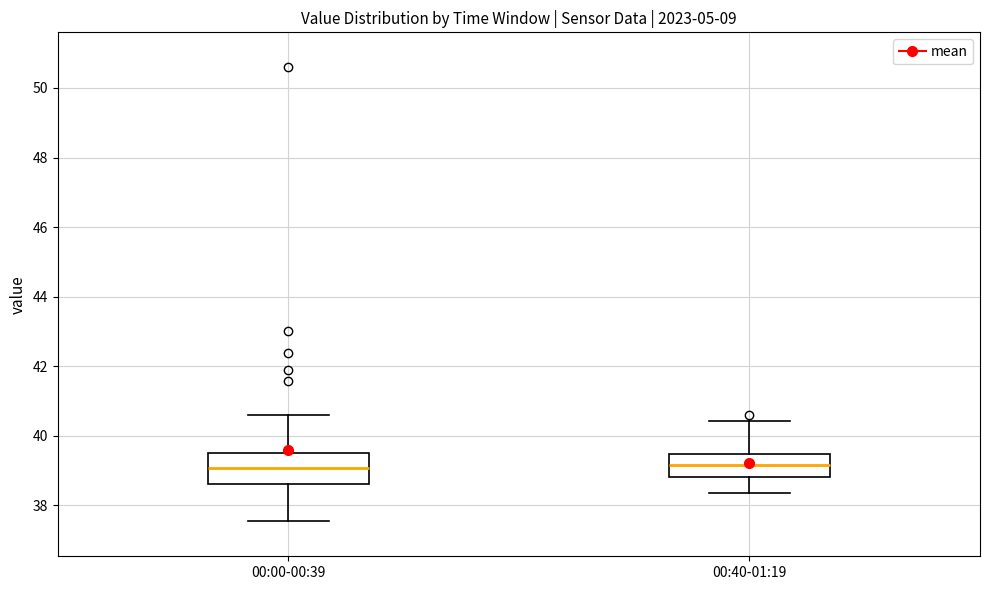

Which box is the tallest, from its lower edge to its upper edge?

00:00-00:39